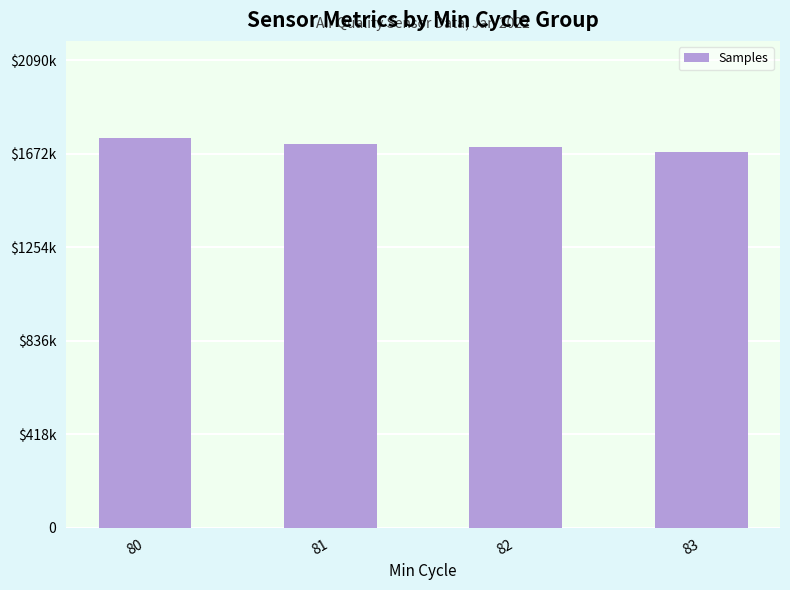

Reading right to left, extract all data points from this chart.

1680017	1704269	1717769	1741974